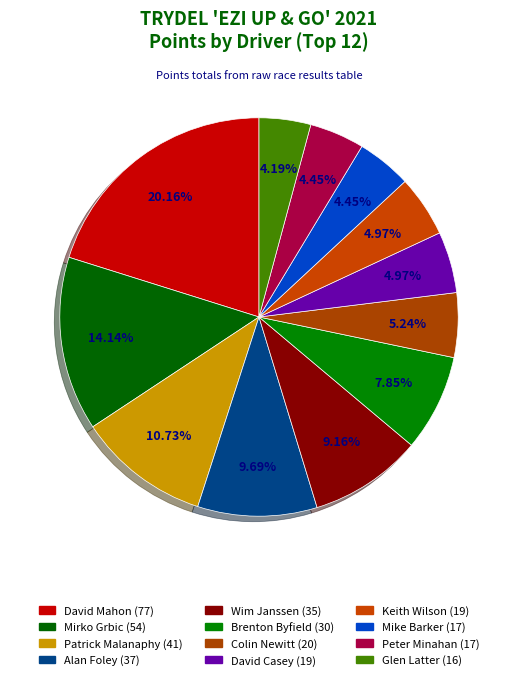

Do Mike Barker and Wim Janssen together represent more than half of the pie?

No